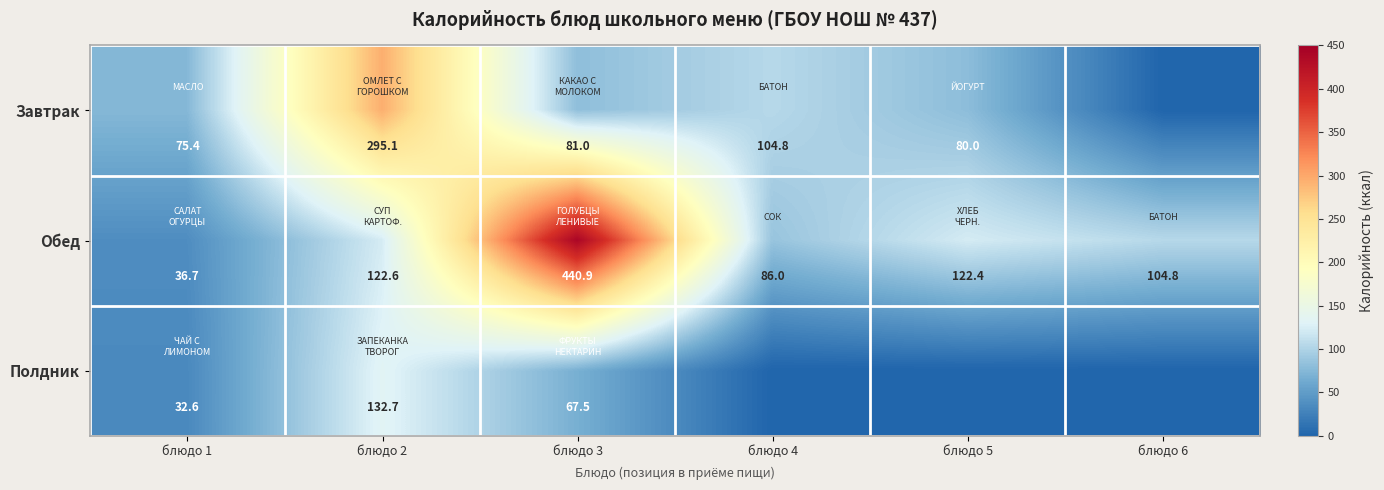

What is the minimum value for Обед?

36.7